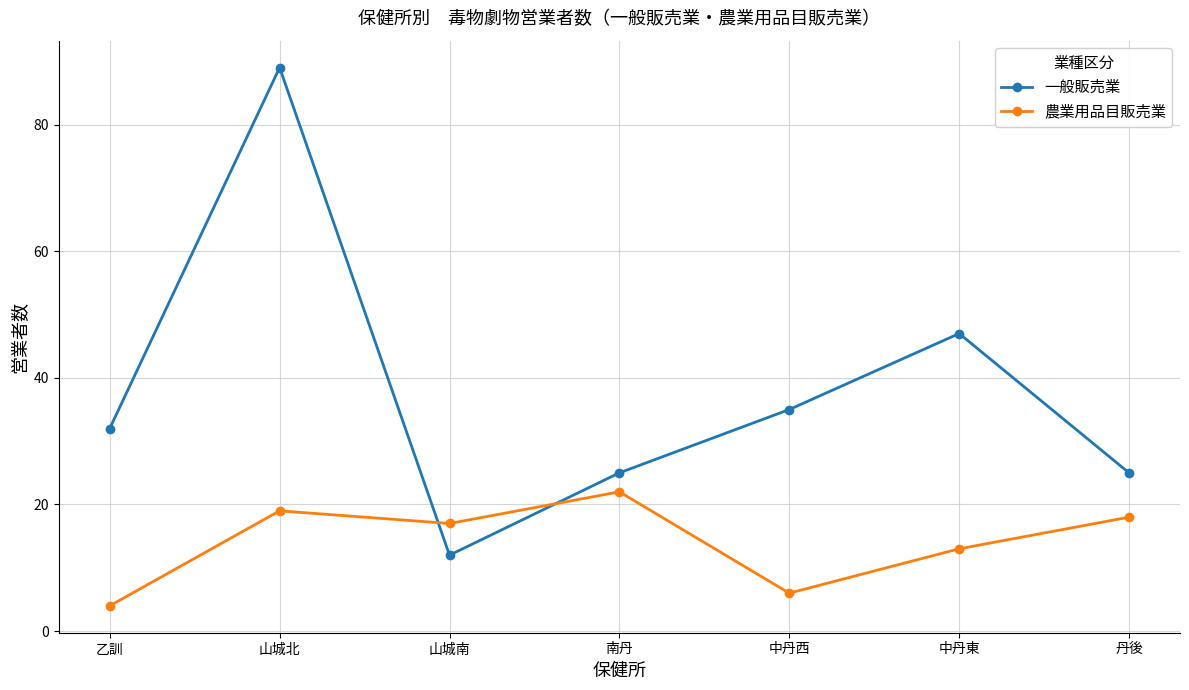

True or false: 一般販売業 has a value of 35 at 中丹西.

True